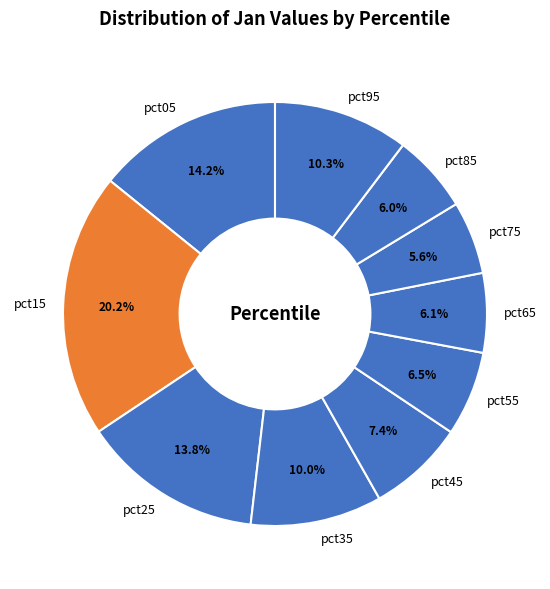

To the nearest percent, what is the difference between the largest and smallest slice percentages?

15%